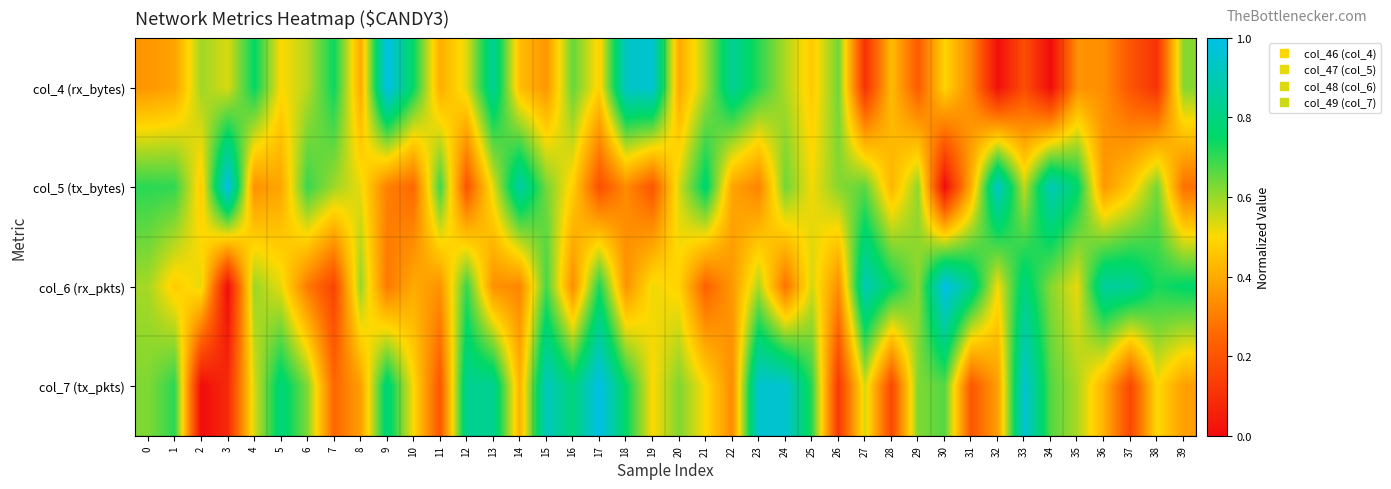

How many distinct data groups are displayed?

4